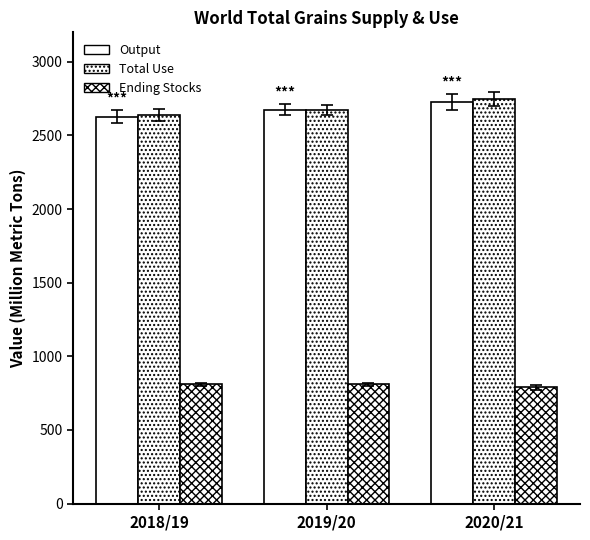

How many data points does each series have?

3